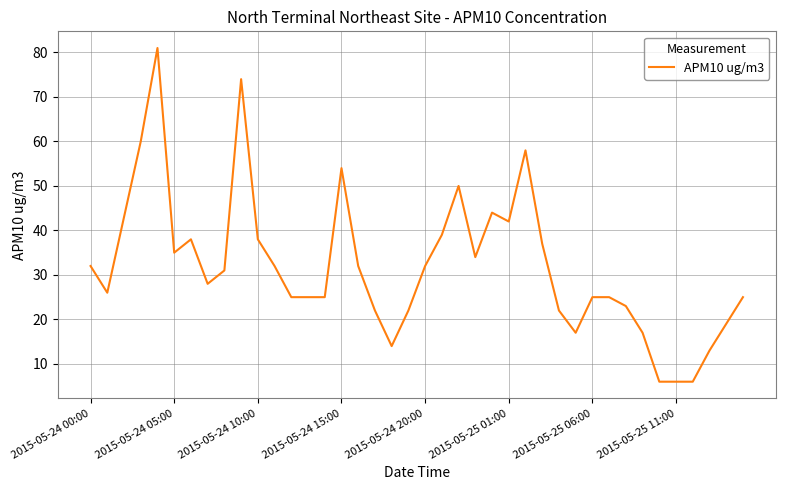

What is the greatest value displayed?

81